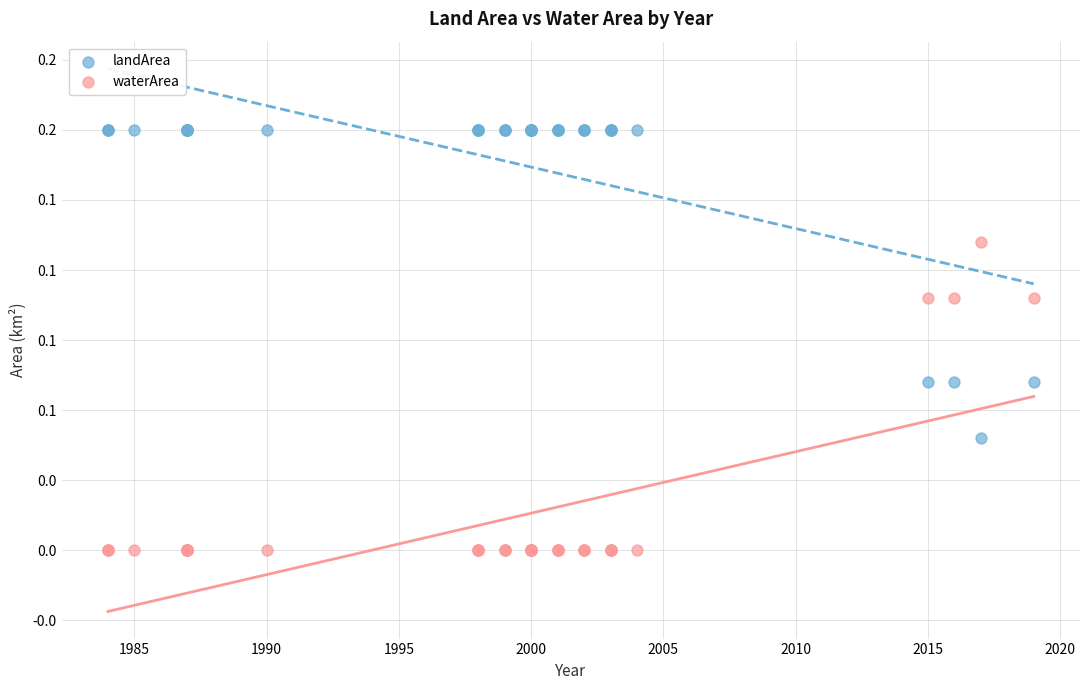

What are all the series names shown in the legend?

landArea, waterArea